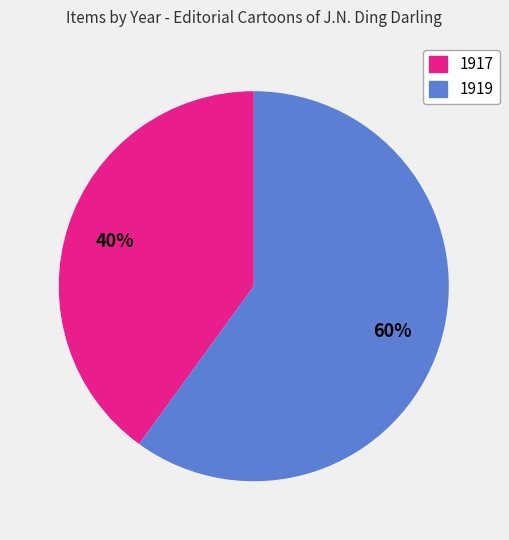

To the nearest percent, what is the average slice percentage?

50%